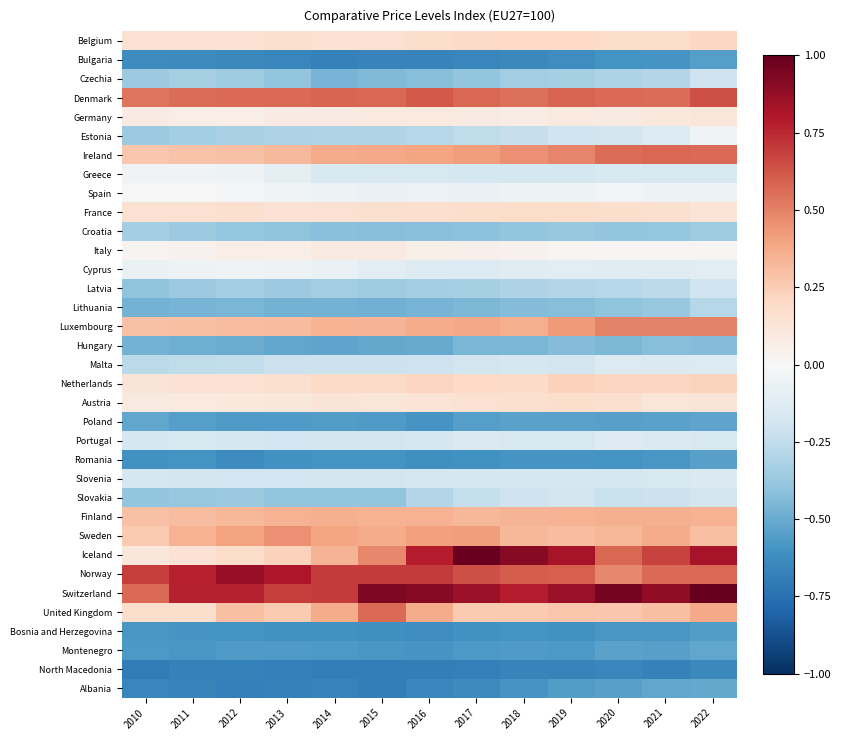

Reading left to right, what are all the values shown in this chart?

Belgium: 2010=0.2	2011=0.1	2012=0.2	2013=0.2	2014=0.1	2015=0.1	2016=0.2	2017=0.2	2018=0.2	2019=0.2	2020=0.2	2021=0.2	2022=0.2
Bulgaria: 2010=-0.6	2011=-0.6	2012=-0.6	2013=-0.7	2014=-0.7	2015=-0.7	2016=-0.7	2017=-0.7	2018=-0.6	2019=-0.6	2020=-0.6	2021=-0.6	2022=-0.6
Czechia: 2010=-0.4	2011=-0.3	2012=-0.4	2013=-0.4	2014=-0.5	2015=-0.4	2016=-0.4	2017=-0.4	2018=-0.3	2019=-0.3	2020=-0.3	2021=-0.3	2022=-0.2
Denmark: 2010=0.5	2011=0.6	2012=0.6	2013=0.6	2014=0.6	2015=0.6	2016=0.6	2017=0.6	2018=0.6	2019=0.6	2020=0.6	2021=0.6	2022=0.6
Germany: 2010=0.1	2011=0.1	2012=0.1	2013=0.1	2014=0.1	2015=0.1	2016=0.1	2017=0.1	2018=0.1	2019=0.1	2020=0.1	2021=0.1	2022=0.1
Estonia: 2010=-0.4	2011=-0.3	2012=-0.3	2013=-0.3	2014=-0.3	2015=-0.3	2016=-0.3	2017=-0.3	2018=-0.2	2019=-0.2	2020=-0.2	2021=-0.1	2022=-0.0
Ireland: 2010=0.3	2011=0.3	2012=0.3	2013=0.3	2014=0.4	2015=0.4	2016=0.4	2017=0.4	2018=0.5	2019=0.5	2020=0.6	2021=0.6	2022=0.6
Greece: 2010=-0.0	2011=-0.0	2012=-0.1	2013=-0.1	2014=-0.2	2015=-0.2	2016=-0.2	2017=-0.2	2018=-0.2	2019=-0.2	2020=-0.2	2021=-0.2	2022=-0.2
Spain: 2010=-0.0	2011=0.0	2012=-0.0	2013=-0.0	2014=-0.0	2015=-0.1	2016=-0.1	2017=-0.1	2018=-0.0	2019=-0.1	2020=-0.0	2021=-0.0	2022=-0.0
France: 2010=0.2	2011=0.2	2012=0.2	2013=0.1	2014=0.1	2015=0.2	2016=0.2	2017=0.2	2018=0.2	2019=0.2	2020=0.2	2021=0.2	2022=0.1
Croatia: 2010=-0.3	2011=-0.4	2012=-0.4	2013=-0.4	2014=-0.4	2015=-0.4	2016=-0.4	2017=-0.4	2018=-0.4	2019=-0.4	2020=-0.4	2021=-0.4	2022=-0.4
Italy: 2010=0.0	2011=0.0	2012=0.1	2013=0.1	2014=0.1	2015=0.1	2016=0.1	2017=0.0	2018=0.0	2019=0.0	2020=0.0	2021=0.0	2022=0.0
Cyprus: 2010=-0.1	2011=-0.0	2012=-0.0	2013=-0.1	2014=-0.1	2015=-0.1	2016=-0.1	2017=-0.1	2018=-0.1	2019=-0.1	2020=-0.1	2021=-0.1	2022=-0.1
Latvia: 2010=-0.4	2011=-0.4	2012=-0.3	2013=-0.4	2014=-0.4	2015=-0.4	2016=-0.3	2017=-0.3	2018=-0.3	2019=-0.3	2020=-0.3	2021=-0.3	2022=-0.2
Lithuania: 2010=-0.5	2011=-0.5	2012=-0.5	2013=-0.5	2014=-0.5	2015=-0.5	2016=-0.5	2017=-0.5	2018=-0.4	2019=-0.4	2020=-0.4	2021=-0.4	2022=-0.3
Luxembourg: 2010=0.3	2011=0.3	2012=0.3	2013=0.3	2014=0.3	2015=0.3	2016=0.4	2017=0.4	2018=0.4	2019=0.4	2020=0.5	2021=0.5	2022=0.5
Hungary: 2010=-0.5	2011=-0.5	2012=-0.5	2013=-0.5	2014=-0.5	2015=-0.5	2016=-0.5	2017=-0.5	2018=-0.5	2019=-0.4	2020=-0.4	2021=-0.4	2022=-0.4
Malta: 2010=-0.3	2011=-0.3	2012=-0.2	2013=-0.2	2014=-0.2	2015=-0.2	2016=-0.2	2017=-0.2	2018=-0.2	2019=-0.2	2020=-0.1	2021=-0.1	2022=-0.1
Netherlands: 2010=0.1	2011=0.1	2012=0.2	2013=0.2	2014=0.2	2015=0.2	2016=0.2	2017=0.2	2018=0.2	2019=0.2	2020=0.2	2021=0.2	2022=0.2
Austria: 2010=0.1	2011=0.1	2012=0.1	2013=0.1	2014=0.1	2015=0.1	2016=0.1	2017=0.2	2018=0.2	2019=0.2	2020=0.2	2021=0.1	2022=0.1
Poland: 2010=-0.5	2011=-0.5	2012=-0.6	2013=-0.6	2014=-0.6	2015=-0.6	2016=-0.6	2017=-0.5	2018=-0.5	2019=-0.5	2020=-0.5	2021=-0.5	2022=-0.5
Portugal: 2010=-0.2	2011=-0.2	2012=-0.2	2013=-0.2	2014=-0.2	2015=-0.2	2016=-0.2	2017=-0.1	2018=-0.2	2019=-0.2	2020=-0.1	2021=-0.1	2022=-0.2
Romania: 2010=-0.6	2011=-0.6	2012=-0.6	2013=-0.6	2014=-0.6	2015=-0.6	2016=-0.6	2017=-0.6	2018=-0.6	2019=-0.6	2020=-0.6	2021=-0.6	2022=-0.5
Slovenia: 2010=-0.2	2011=-0.2	2012=-0.2	2013=-0.2	2014=-0.2	2015=-0.2	2016=-0.2	2017=-0.2	2018=-0.2	2019=-0.2	2020=-0.2	2021=-0.2	2022=-0.1
Slovakia: 2010=-0.4	2011=-0.4	2012=-0.4	2013=-0.4	2014=-0.4	2015=-0.4	2016=-0.3	2017=-0.2	2018=-0.2	2019=-0.2	2020=-0.2	2021=-0.2	2022=-0.2
Finland: 2010=0.3	2011=0.3	2012=0.3	2013=0.3	2014=0.4	2015=0.3	2016=0.3	2017=0.3	2018=0.3	2019=0.4	2020=0.4	2021=0.4	2022=0.3
Sweden: 2010=0.3	2011=0.4	2012=0.4	2013=0.5	2014=0.4	2015=0.4	2016=0.4	2017=0.4	2018=0.3	2019=0.3	2020=0.3	2021=0.4	2022=0.3
Iceland: 2010=0.1	2011=0.1	2012=0.2	2013=0.2	2014=0.3	2015=0.5	2016=0.8	2017=1.0	2018=0.9	2019=0.8	2020=0.6	2021=0.7	2022=0.8
Norway: 2010=0.7	2011=0.8	2012=0.9	2013=0.8	2014=0.7	2015=0.7	2016=0.7	2017=0.6	2018=0.6	2019=0.6	2020=0.5	2021=0.6	2022=0.6
Switzerland: 2010=0.6	2011=0.8	2012=0.8	2013=0.7	2014=0.7	2015=0.9	2016=0.9	2017=0.9	2018=0.8	2019=0.9	2020=1.0	2021=0.9	2022=1.0
United Kingdom: 2010=0.2	2011=0.2	2012=0.3	2013=0.3	2014=0.4	2015=0.6	2016=0.4	2017=0.3	2018=0.3	2019=0.3	2020=0.3	2021=0.3	2022=0.4
Bosnia and Herzegovina: 2010=-0.6	2011=-0.6	2012=-0.6	2013=-0.6	2014=-0.6	2015=-0.6	2016=-0.6	2017=-0.6	2018=-0.6	2019=-0.6	2020=-0.6	2021=-0.6	2022=-0.6
Montenegro: 2010=-0.6	2011=-0.6	2012=-0.6	2013=-0.6	2014=-0.6	2015=-0.6	2016=-0.6	2017=-0.6	2018=-0.6	2019=-0.6	2020=-0.5	2021=-0.5	2022=-0.5
North Macedonia: 2010=-0.7	2011=-0.7	2012=-0.7	2013=-0.7	2014=-0.7	2015=-0.7	2016=-0.7	2017=-0.7	2018=-0.7	2019=-0.7	2020=-0.7	2021=-0.7	2022=-0.6
Albania: 2010=-0.6	2011=-0.7	2012=-0.7	2013=-0.7	2014=-0.7	2015=-0.7	2016=-0.7	2017=-0.6	2018=-0.6	2019=-0.6	2020=-0.5	2021=-0.5	2022=-0.5